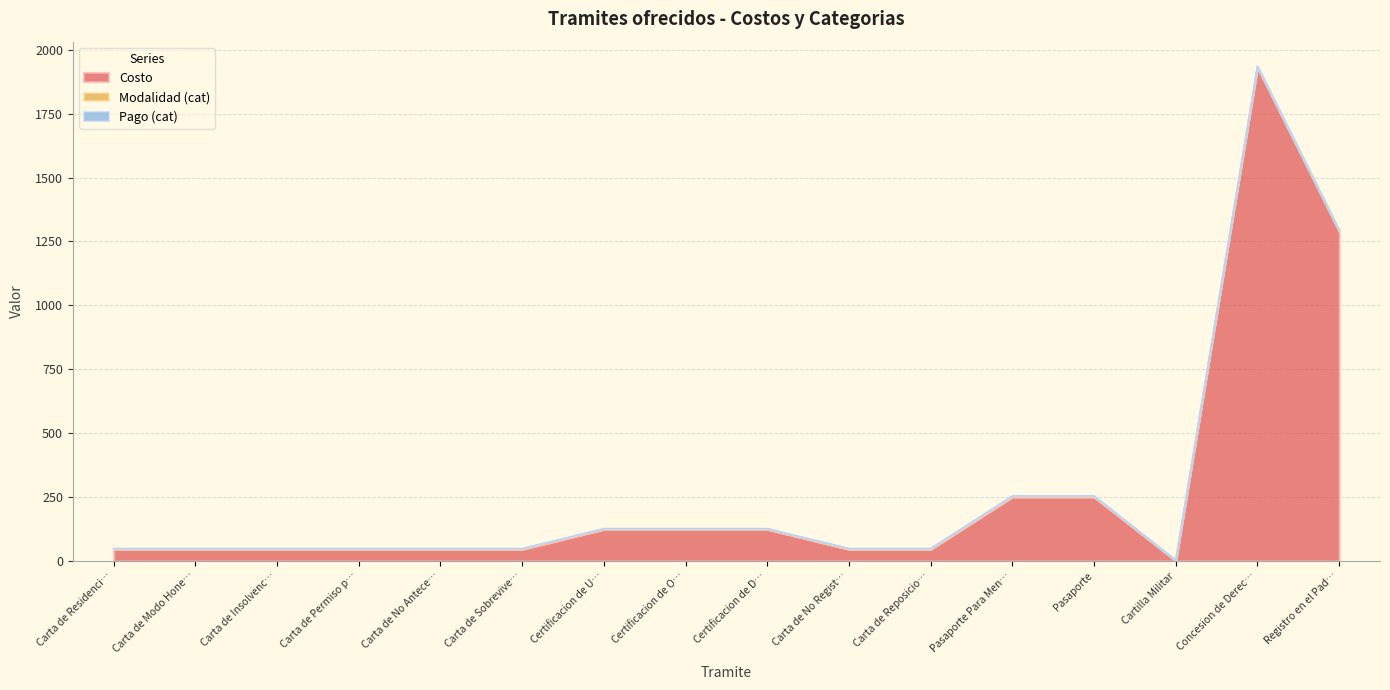

What is the total value across all series at Carta de No Registro al Servicio Militar?

48